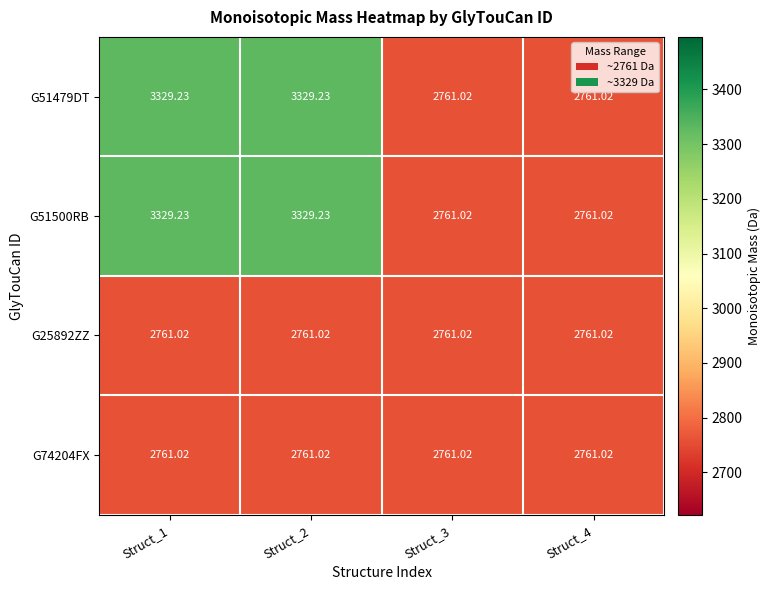

Is the value of G51500RB at Struct_2 greater than the value of G25892ZZ at Struct_4?

Yes